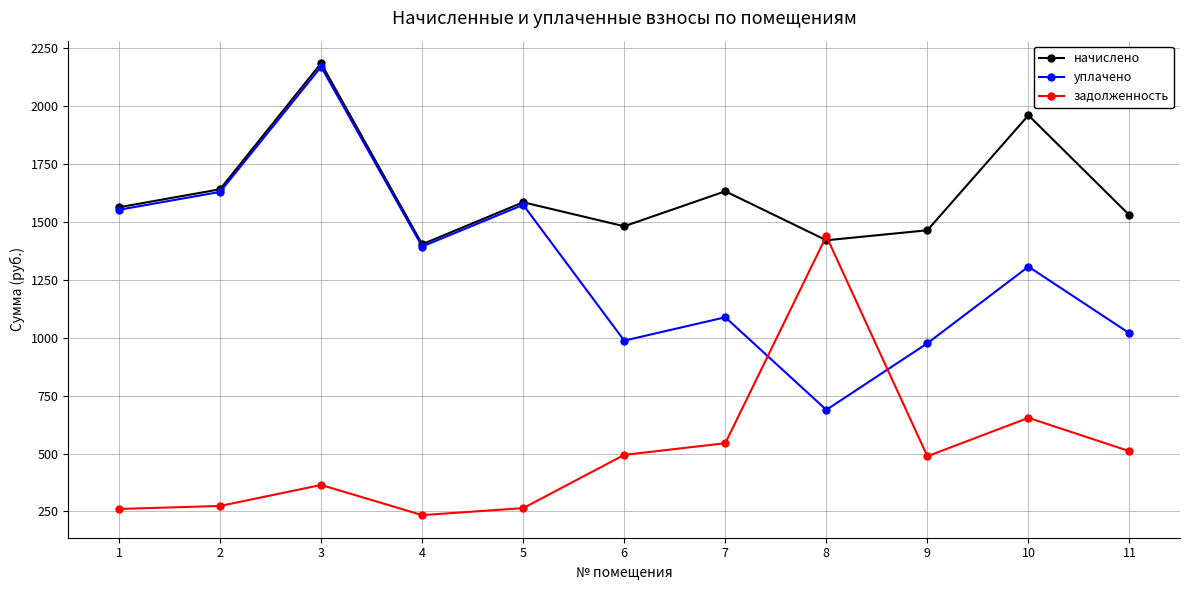

Which category has the lowest value in the задолженность series?

4